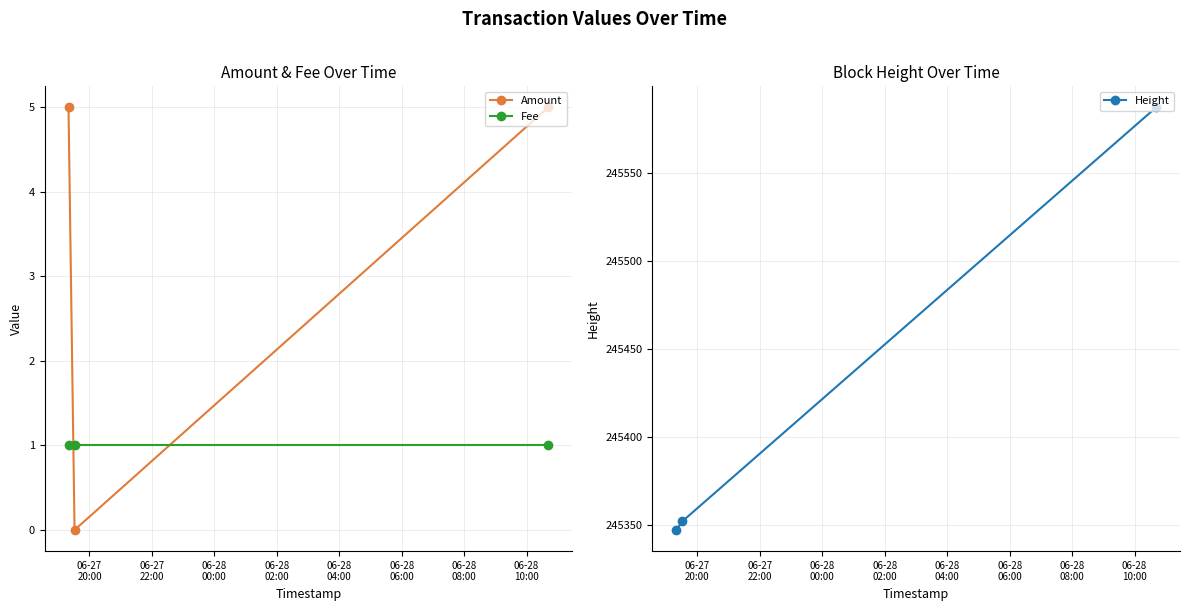

What is the lowest value of the Height series?

245347